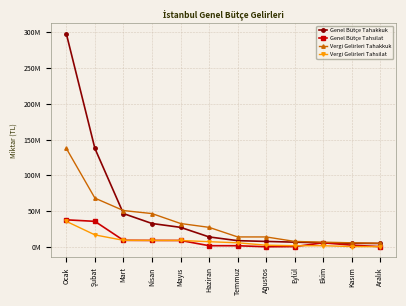

At which category is the sum across all series the highest?

Ocak